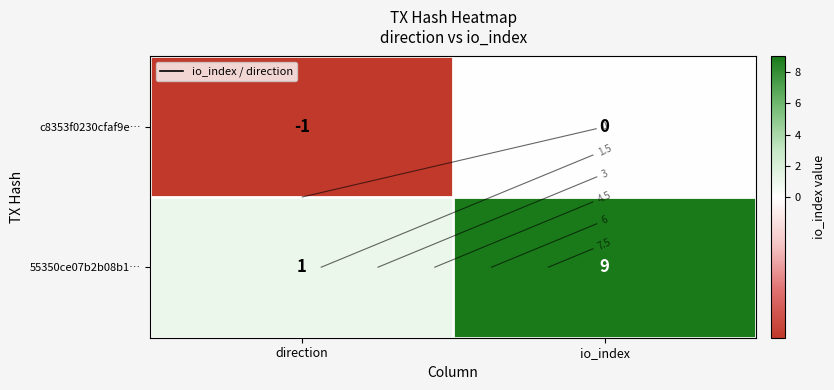

What is the lowest value of the c8353f0230cfaf9e… series?

-1